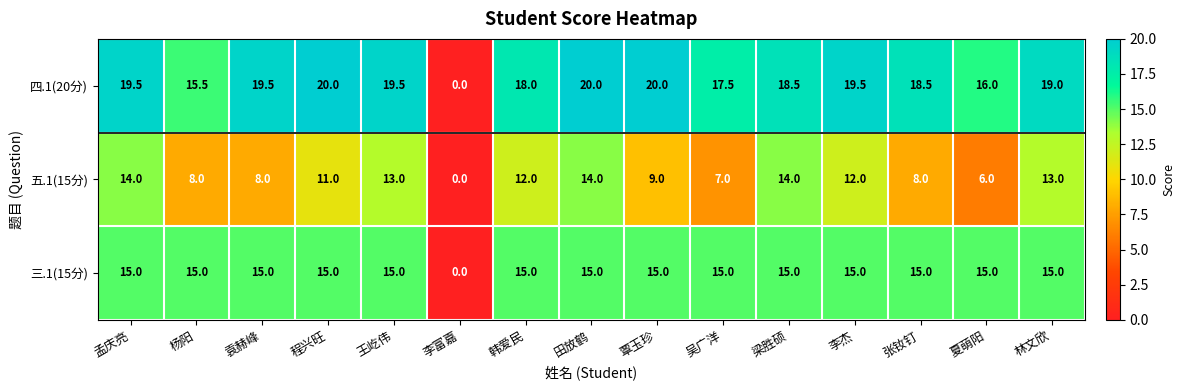

How many data points does each series have?

15